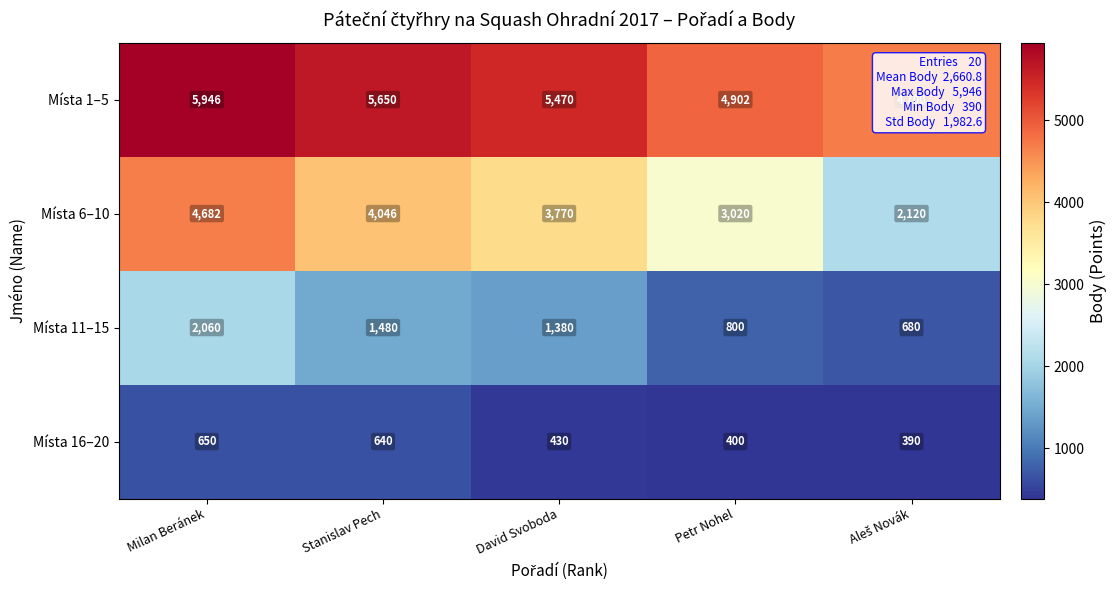

Is it true that Místa 11–15 equals 800 at Petr Nohel?

True